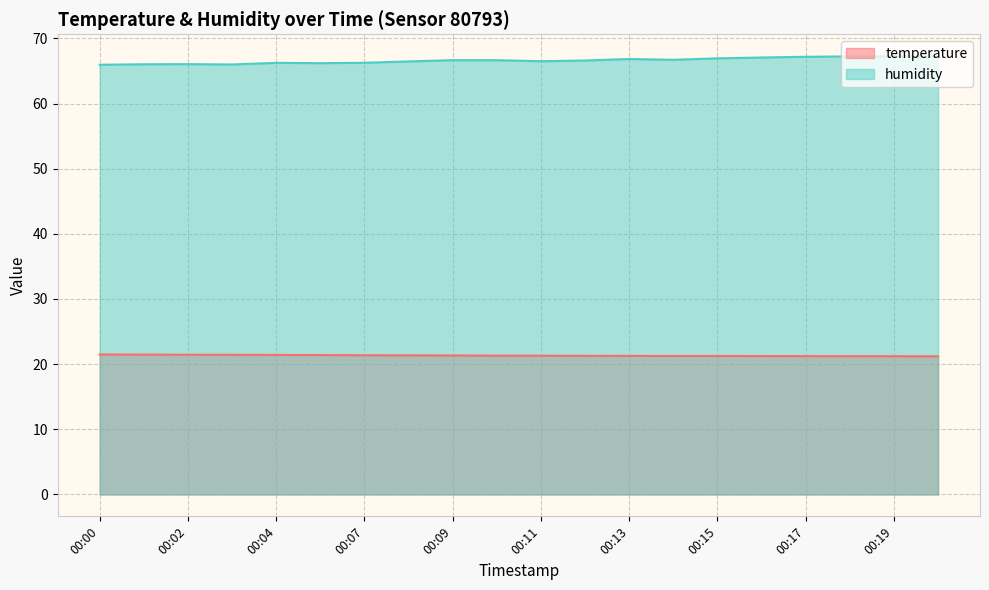

Rank the series by their maximum value, from highest to lowest.

humidity, temperature